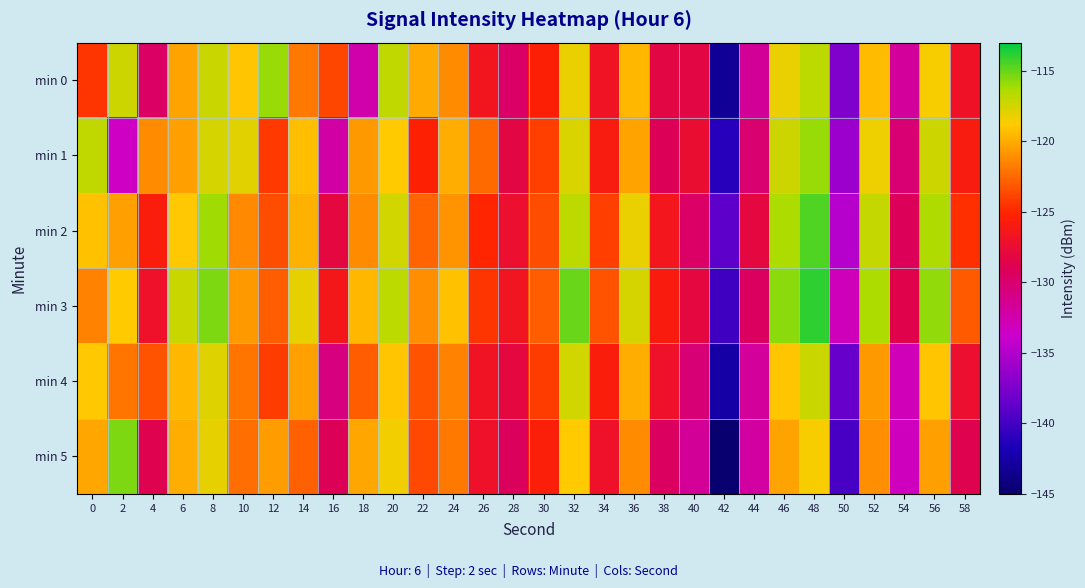

Which series has the widest spread of values?

min 5